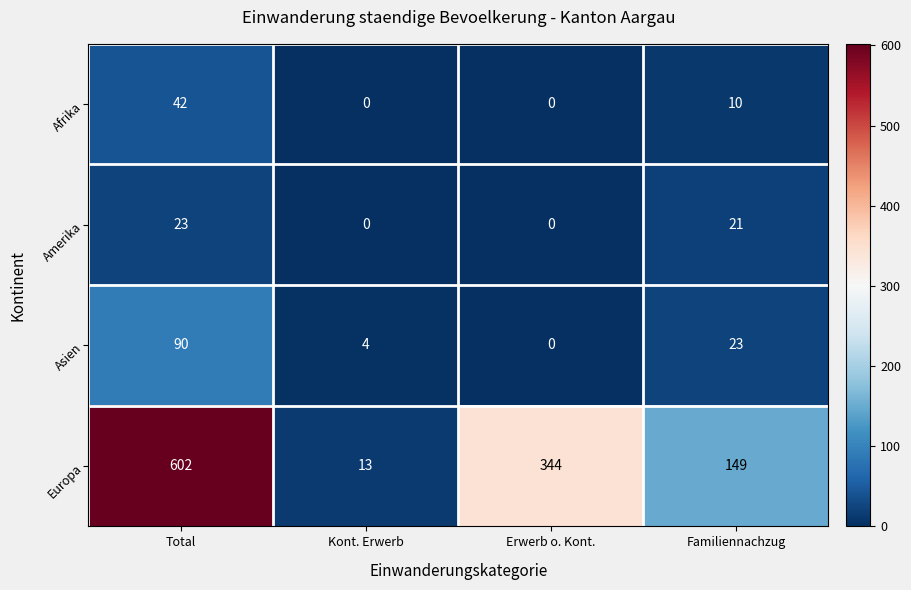

How many positive values does the Asien series have?

3